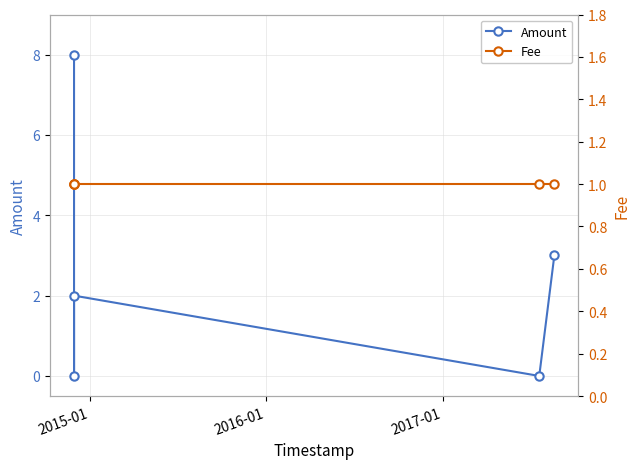

Where is Fee nearest to the value 1?

2015-01